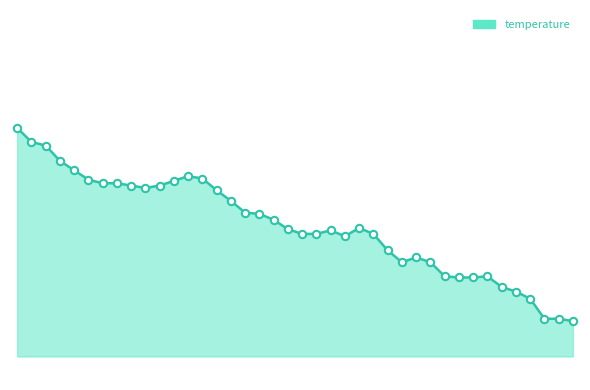

Is this an area chart (filled region under the line)?

Yes